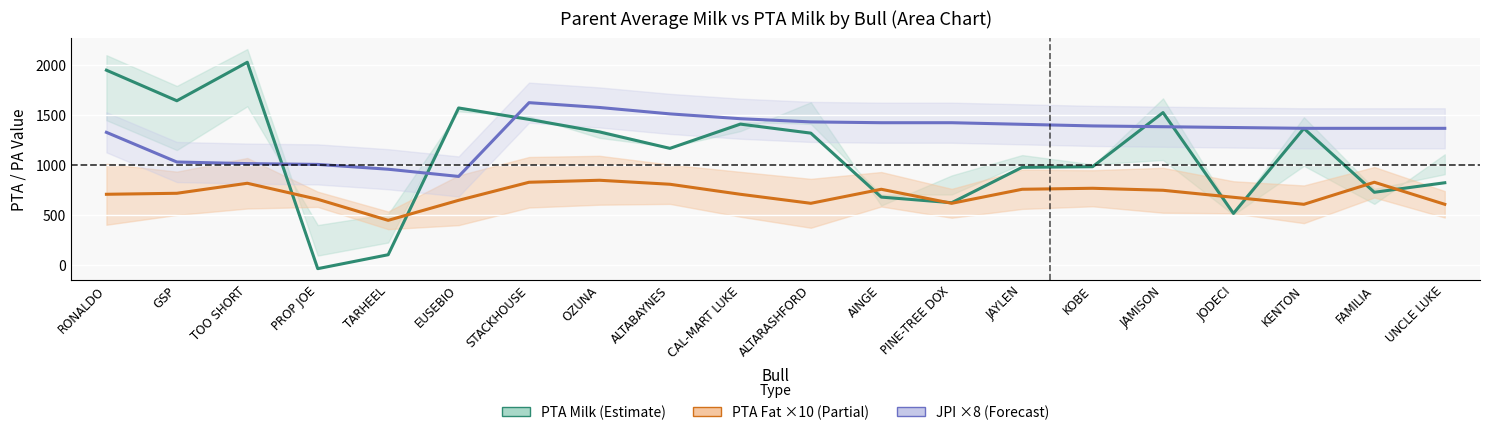

What is the approximate value of JPI ×8 (Forecast) at FAMILIA, to the nearest 10?

1370